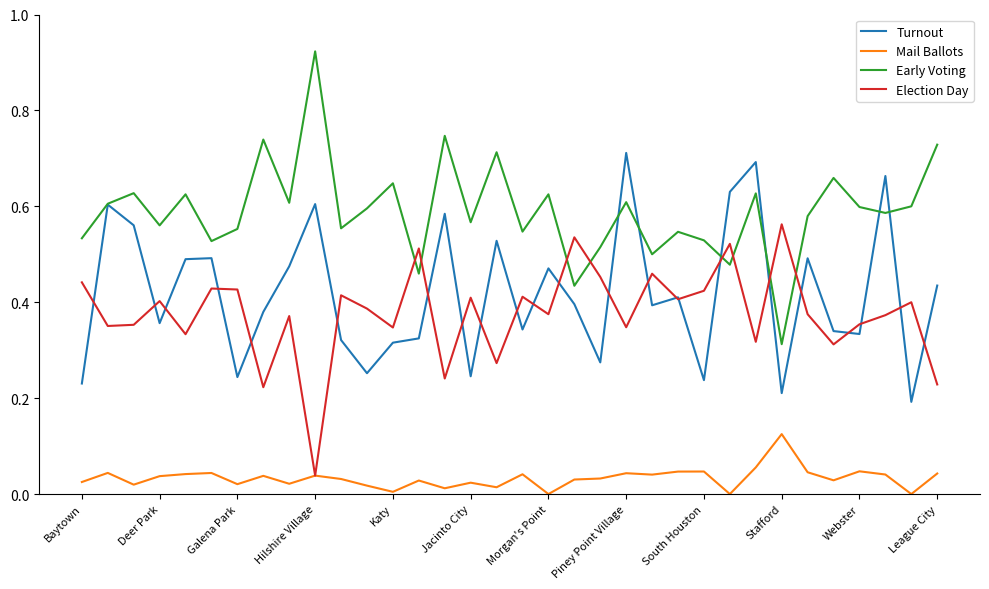

True or false: Mail Ballots and Early Voting intersect in this chart.

False